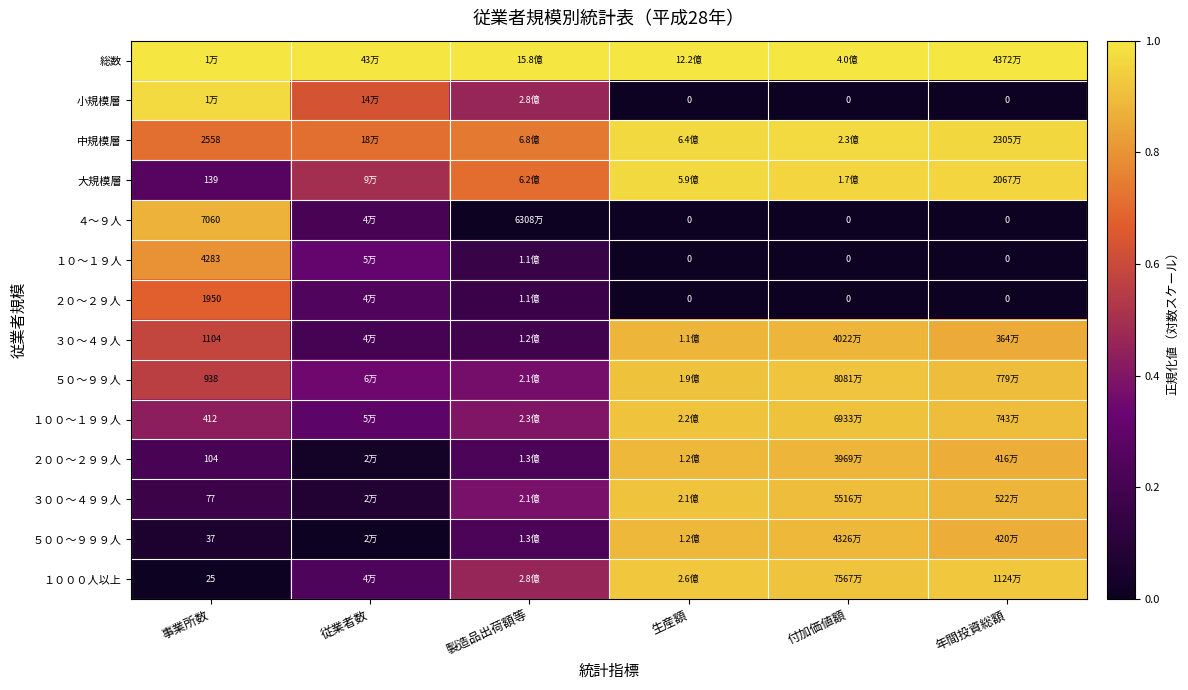

True or false: ２００～２９９人 has a value of 0.0 at 従業者数.

True